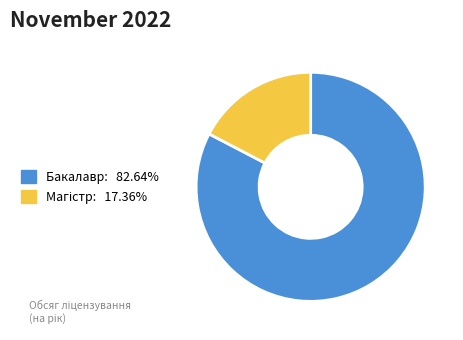

Does any single category account for the majority?

Yes